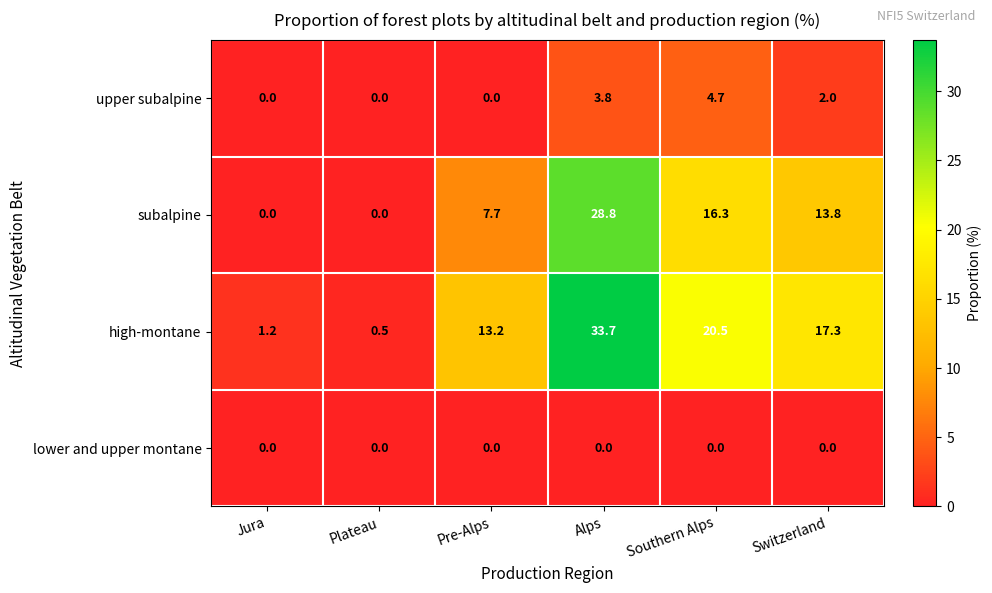

Reading right to left, transcribe all the data shown in this chart.

upper subalpine: Switzerland=2.0	Southern Alps=4.7	Alps=3.8	Pre-Alps=0.0	Plateau=0.0	Jura=0.0
subalpine: Switzerland=13.8	Southern Alps=16.3	Alps=28.8	Pre-Alps=7.7	Plateau=0.0	Jura=0.0
high-montane: Switzerland=17.3	Southern Alps=20.5	Alps=33.7	Pre-Alps=13.2	Plateau=0.5	Jura=1.2
lower and upper montane: Switzerland=0.0	Southern Alps=0.0	Alps=0.0	Pre-Alps=0.0	Plateau=0.0	Jura=0.0